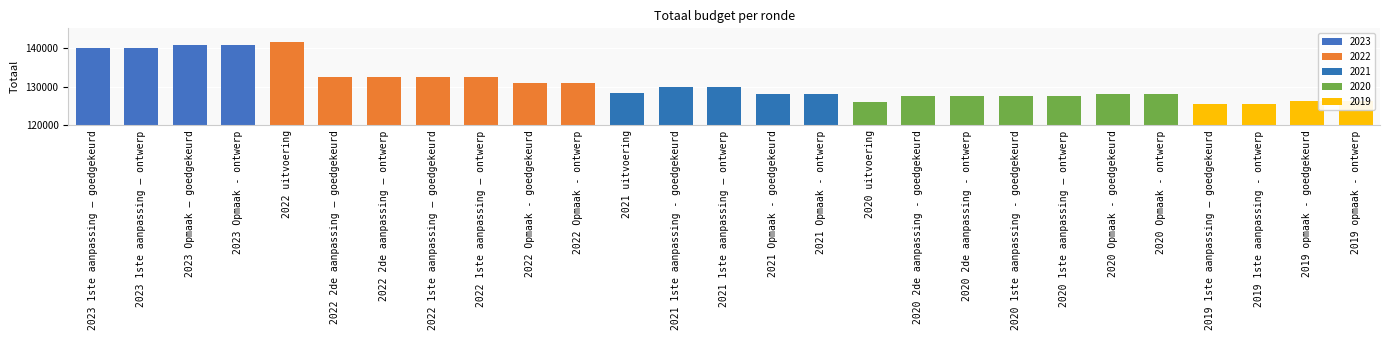

What is the difference between the values at 2022 1ste aanpassing – goedgekeurd and 2019 opmaak - ontwerp?

6009